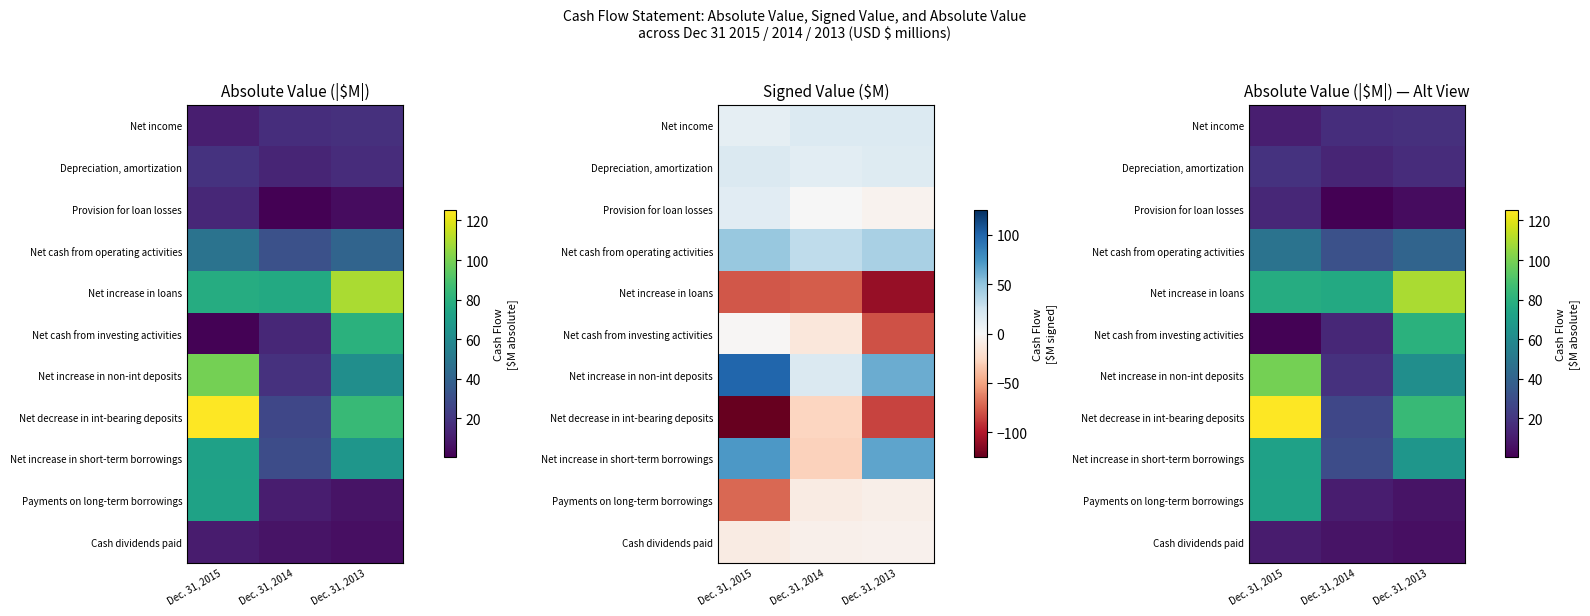

What is the difference between the highest and lowest values at Dec. 31, 2015?

124.2